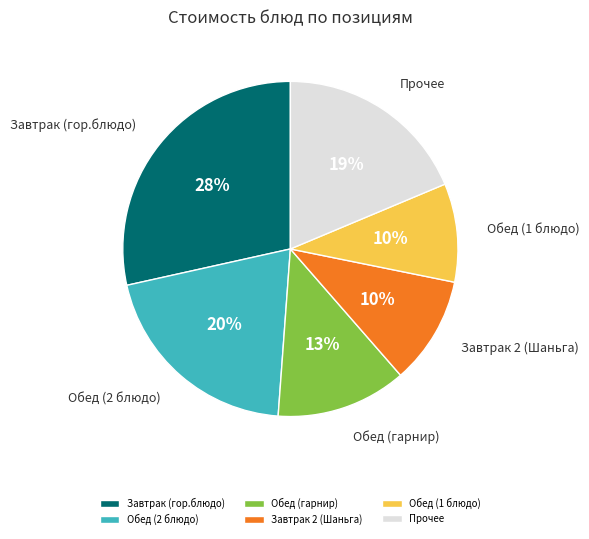

True or false: Обед (2 блюдо) accounts for 15% of the total.

False